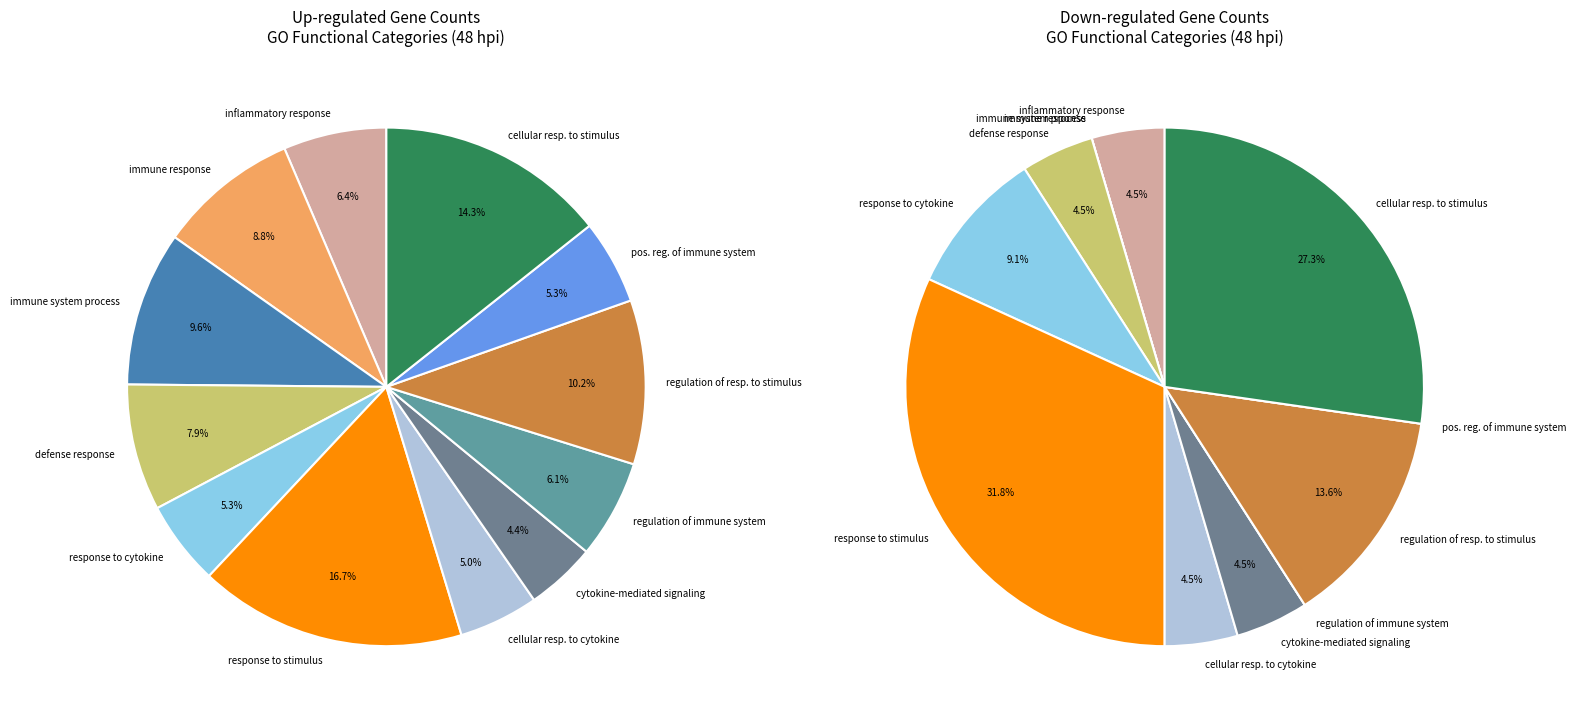

Which category has the biggest portion of the pie?

response to stimulus